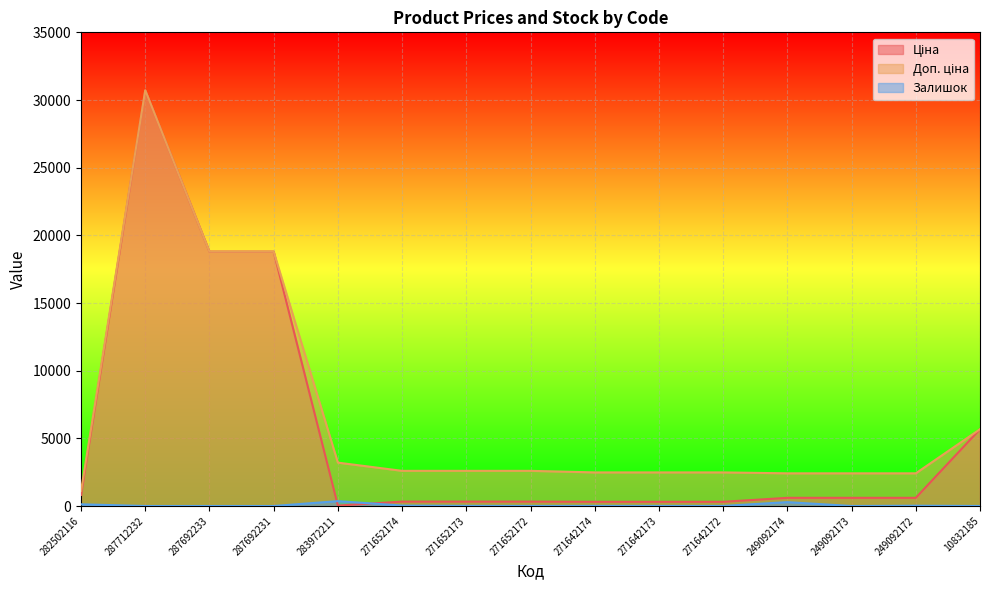

Which series has the largest total across all categories?

Доп. ціна